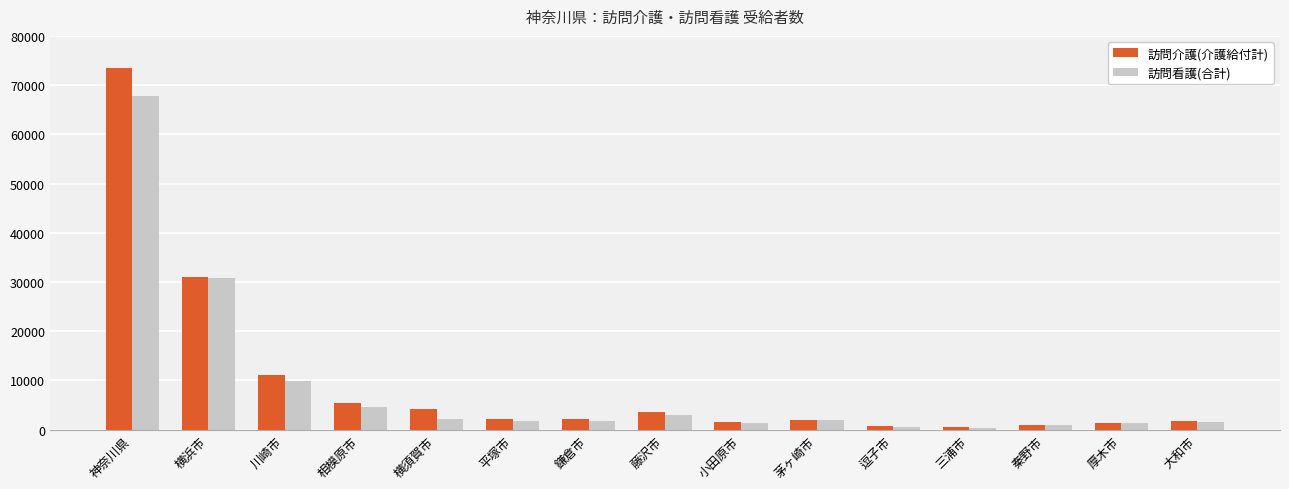

Which label corresponds to the largest value in the chart?

神奈川県